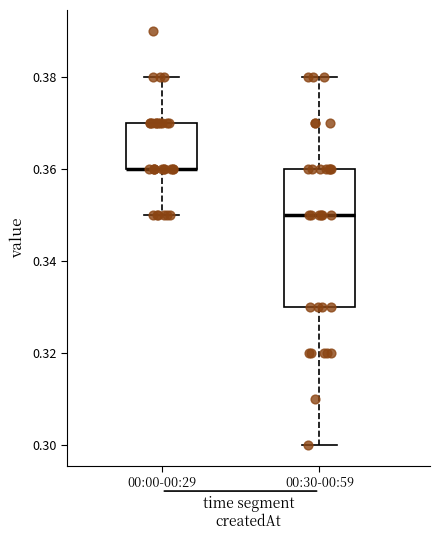

Reading left to right, read every box against the y-axis: the position of its median line, the range the box covers, and the ends of its whiskers. The values are not printed on the chart, so give them approximately, as read against the axis.

00:00-00:29: median 0.36 (drawn on the box's lower edge), box 0.36 to 0.37, whiskers 0.35 to 0.38
00:30-00:59: median 0.35, box 0.33 to 0.36, whiskers 0.30 to 0.38